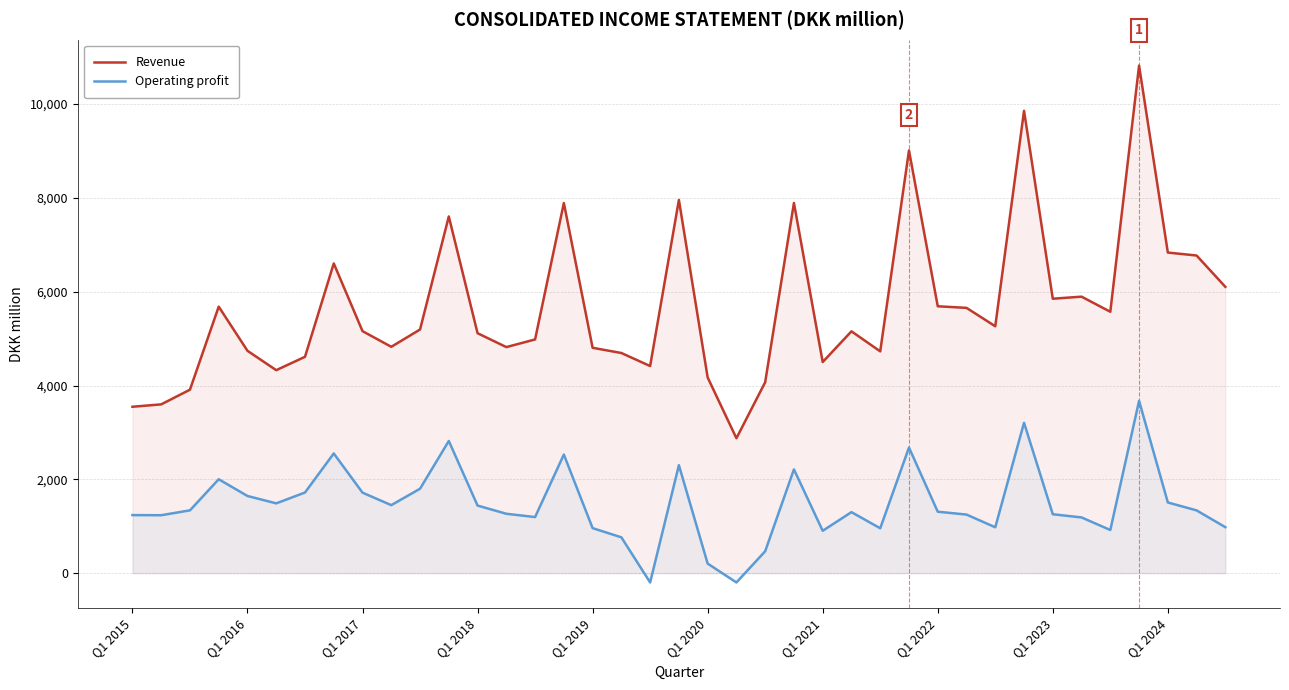

What is the sum of all Operating profit values?

57391